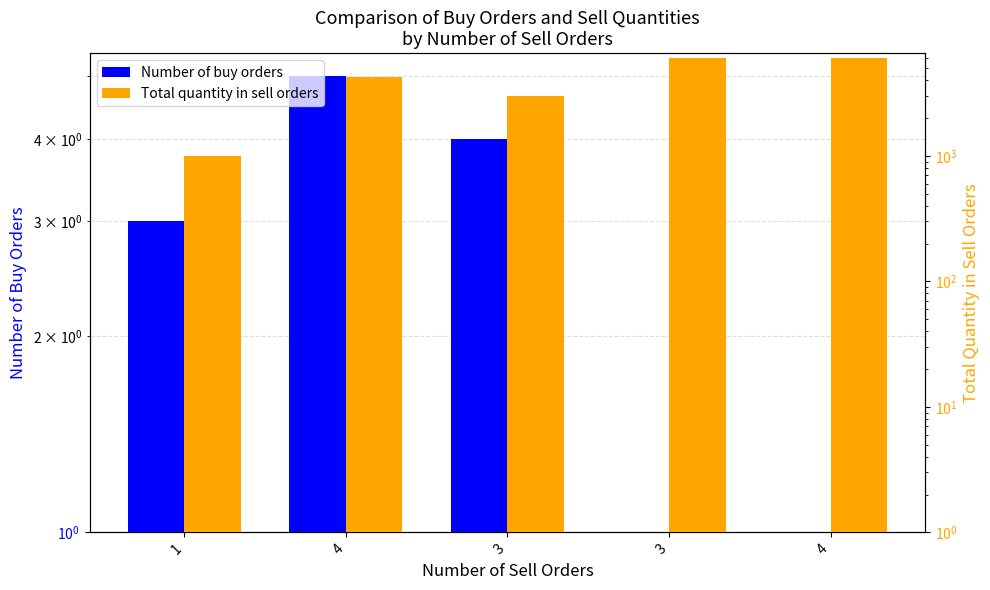

Is it true that Total quantity in sell orders equals 5150 at 3?

False